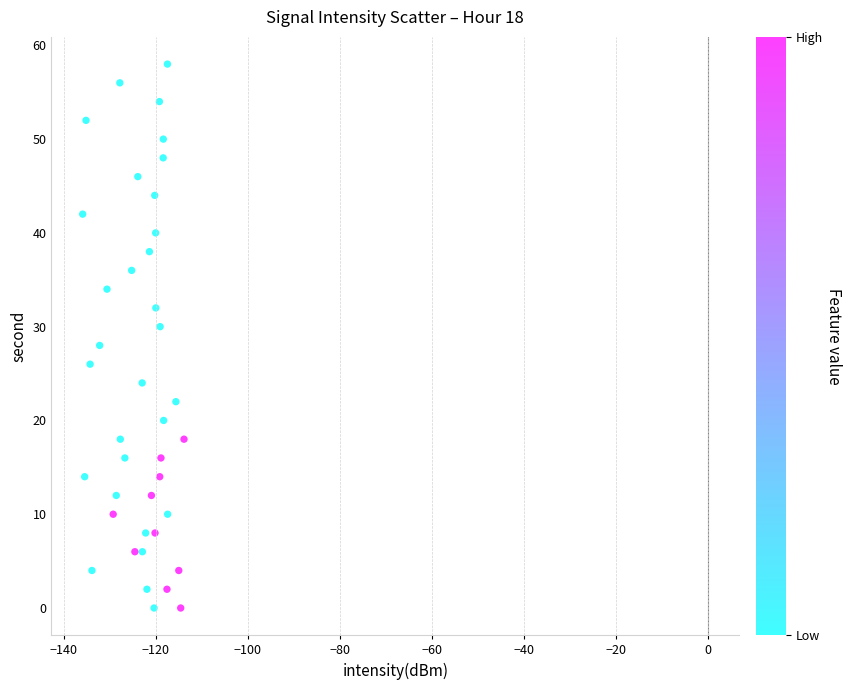

What is the range of Y values (max minus min)?

58